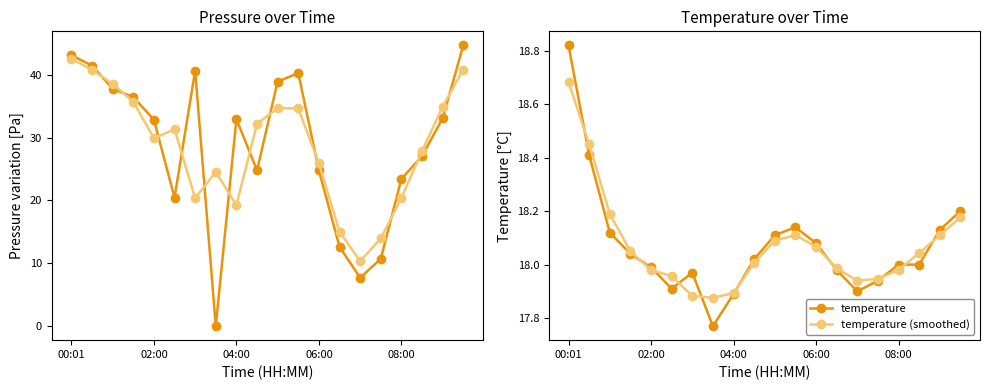

The pressure (smoothed) series shows 14.0 at 15. True or false?

True